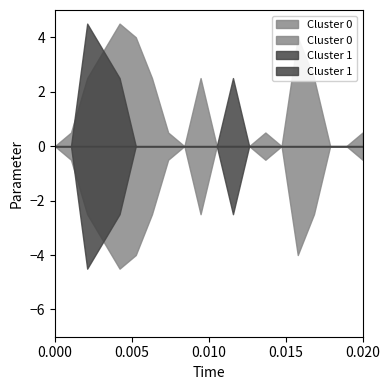

Reading left to right, transcribe all the data shown in this chart.

Cluster 0 (pos): 0	10	50	70	90	80	50	10	0	50	0	0	0	10	0	80	50	0	0	10
Cluster 1 (pos): 0	0	90	70	50	0	0	0	0	0	0	50	0	0	0	0	0	0	0	0
Cluster 0 (neg): 0	-10	-50	-70	-90	-80	-50	-10	0	-50	0	0	0	-10	0	-80	-50	0	0	-10
Cluster 1 (neg): 0	0	-90	-70	-50	0	0	0	0	0	0	-50	0	0	0	0	0	0	0	0